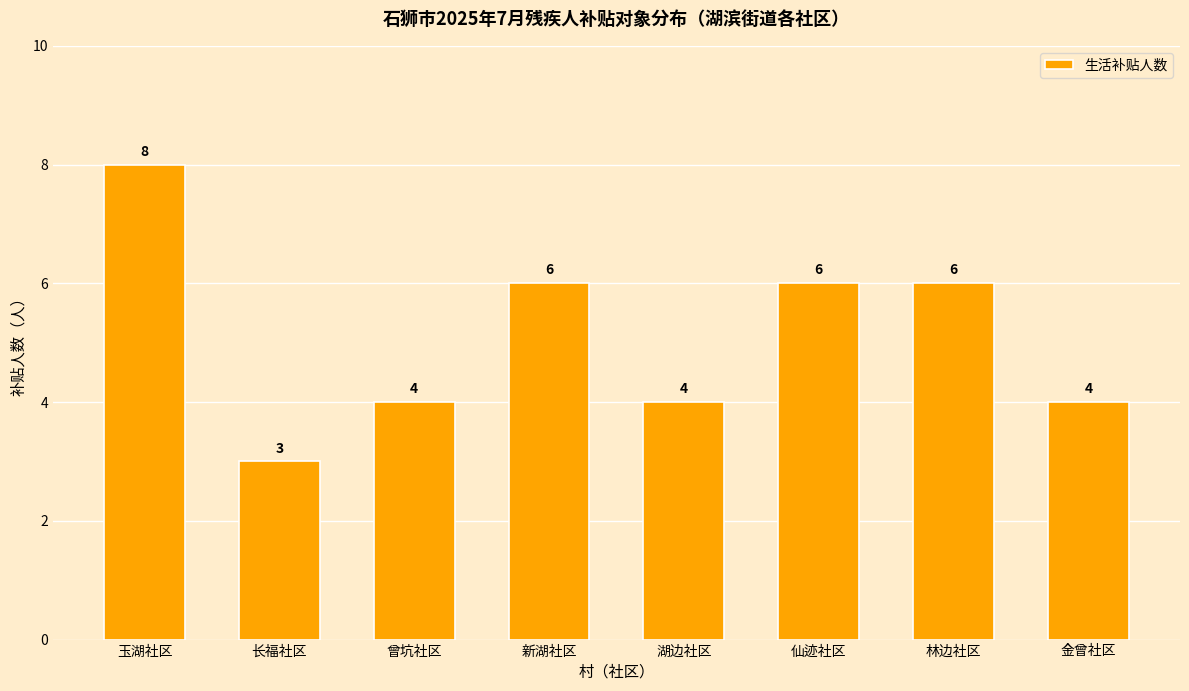

What position from the right is 新湖社区?

5